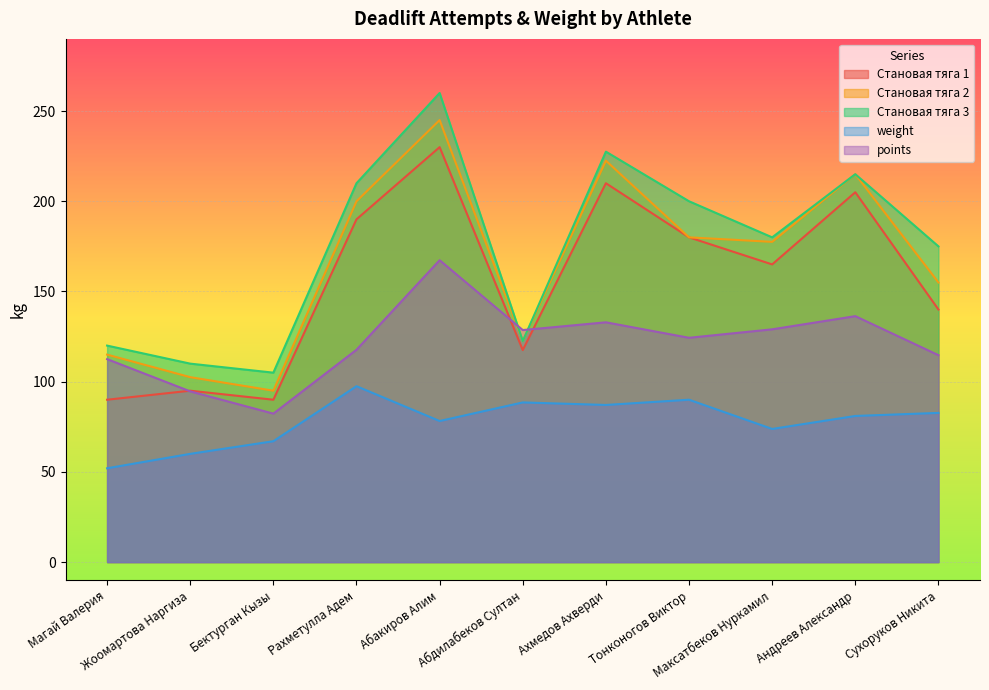

How many series are shown in this chart?

5